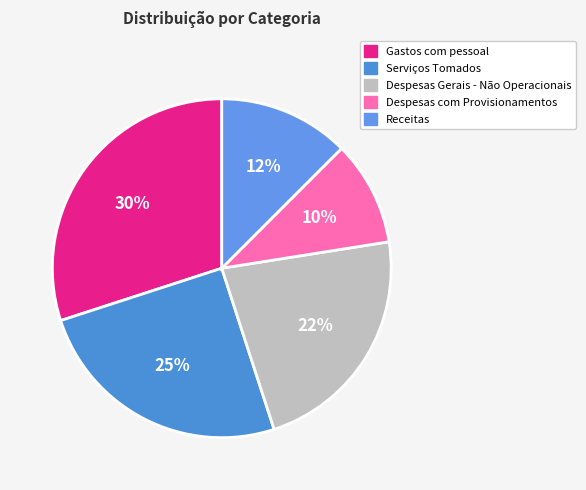

Which category has the biggest portion of the pie?

Gastos com pessoal